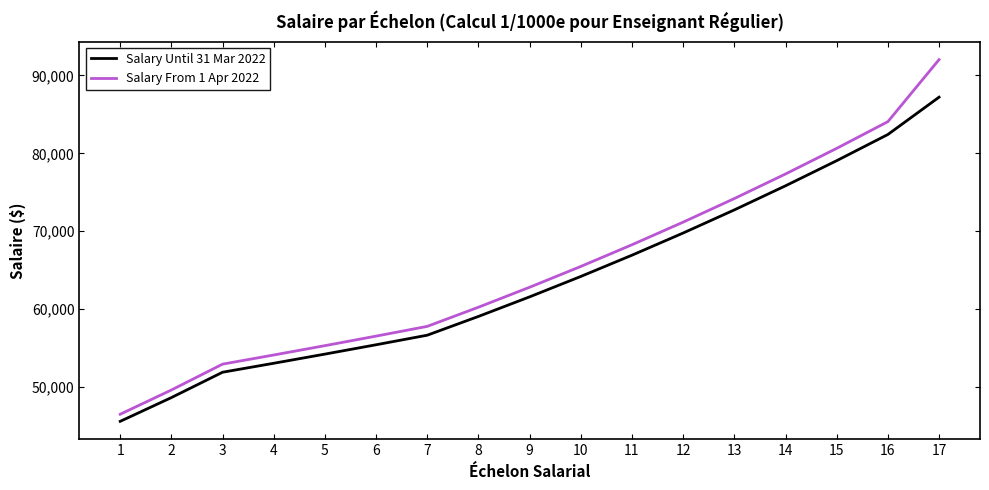

What value does the Salary Until 31 Mar 2022 series have at 9, to the nearest 10?

61590